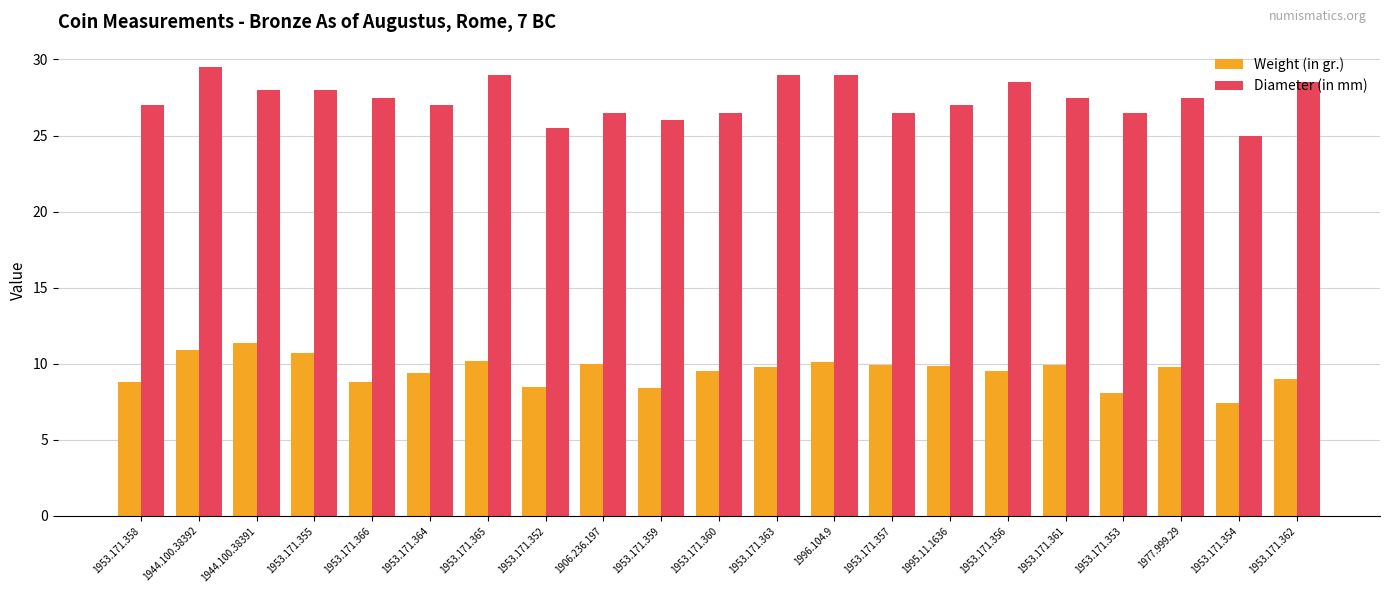

Which series changed the most between 1944.100.38392 and 1953.171.355?

Diameter (in mm)